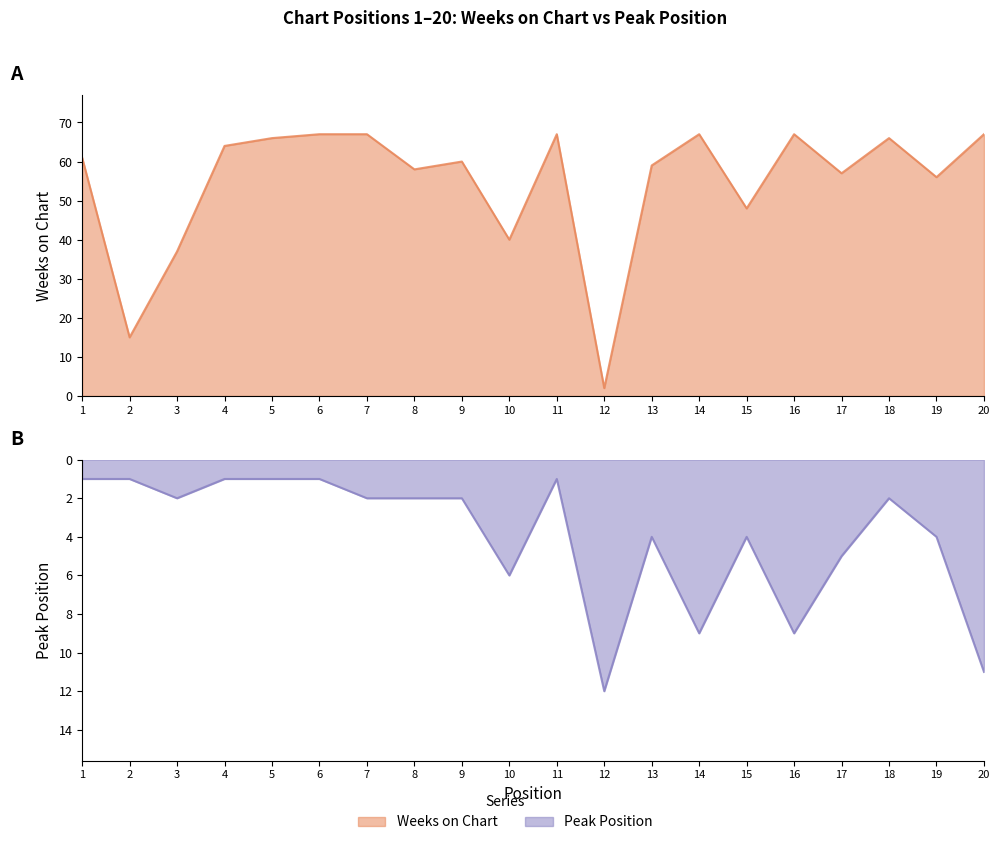

After their last crossing, which series has the higher values: Weeks on Chart or Peak Position?

Weeks on Chart